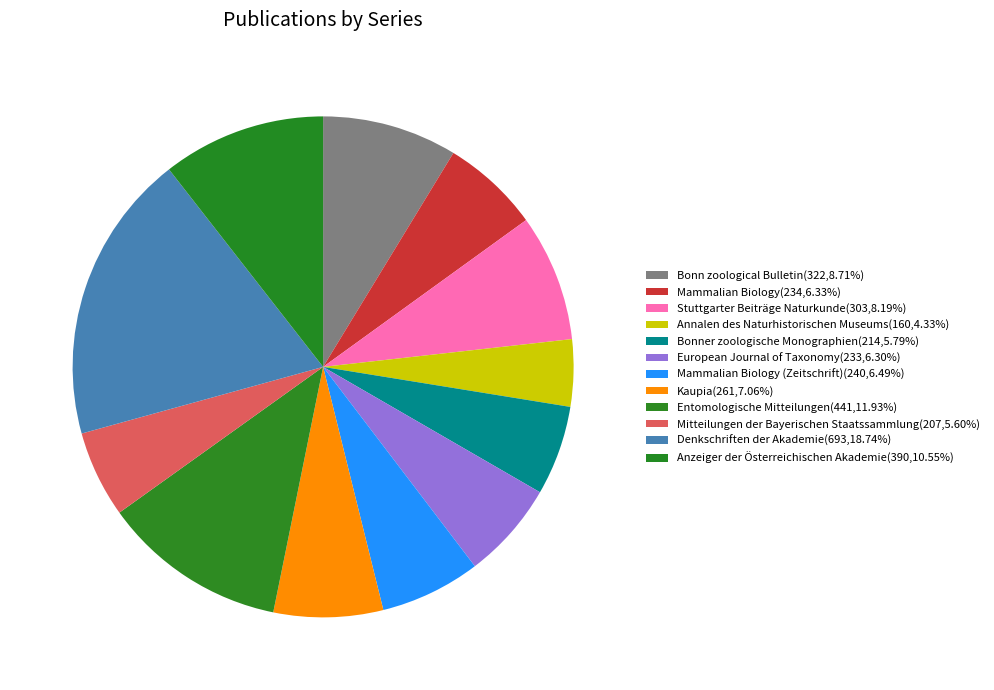

To the nearest percent, what is the average slice percentage?

8%